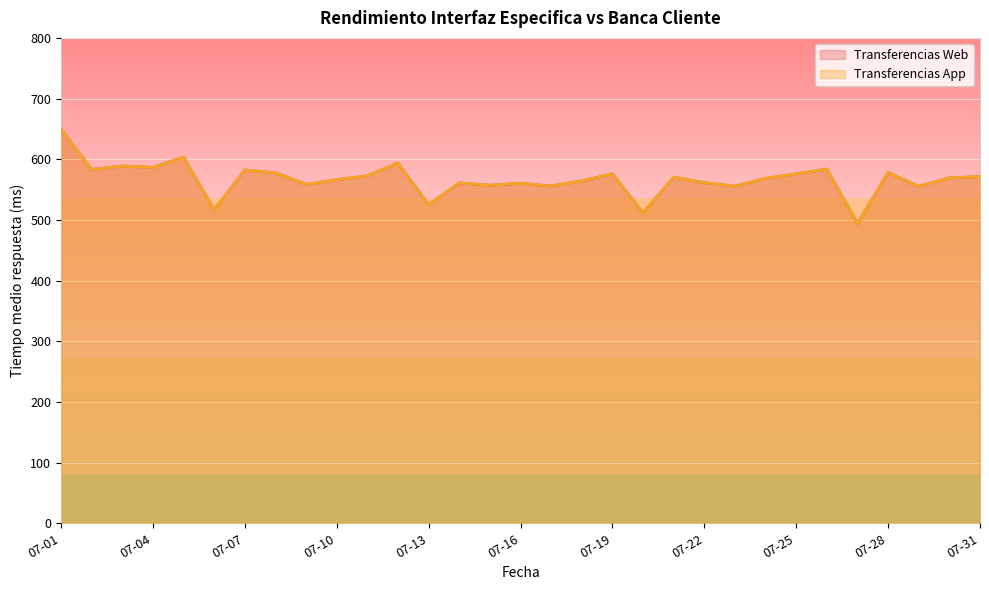

How many interior local valleys does the Transferencias App series have?

11